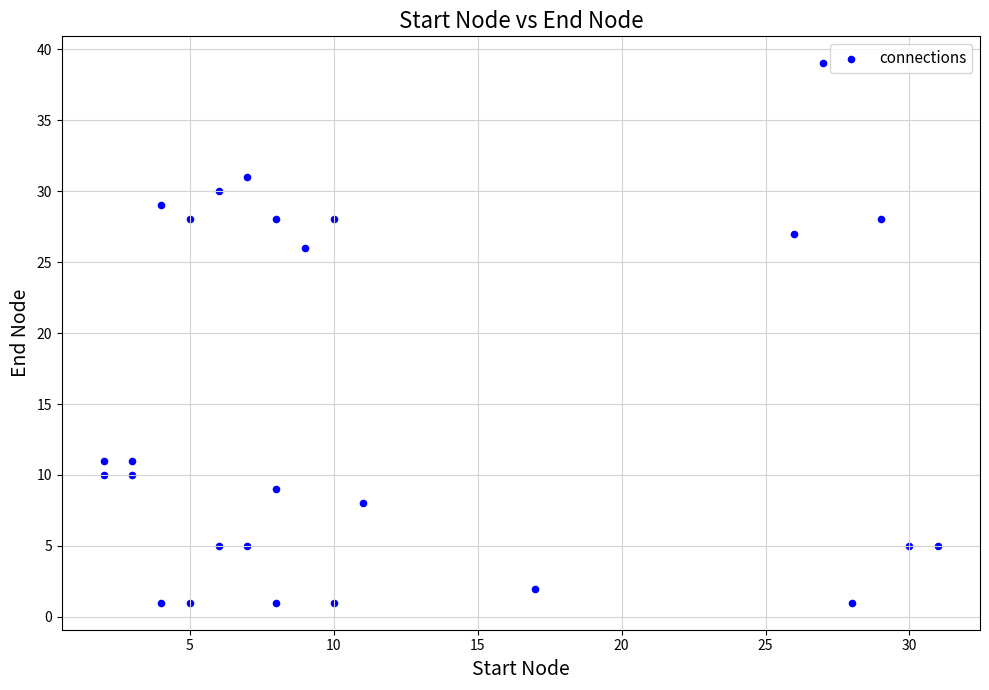

What is the range of Y values (max minus min)?

38